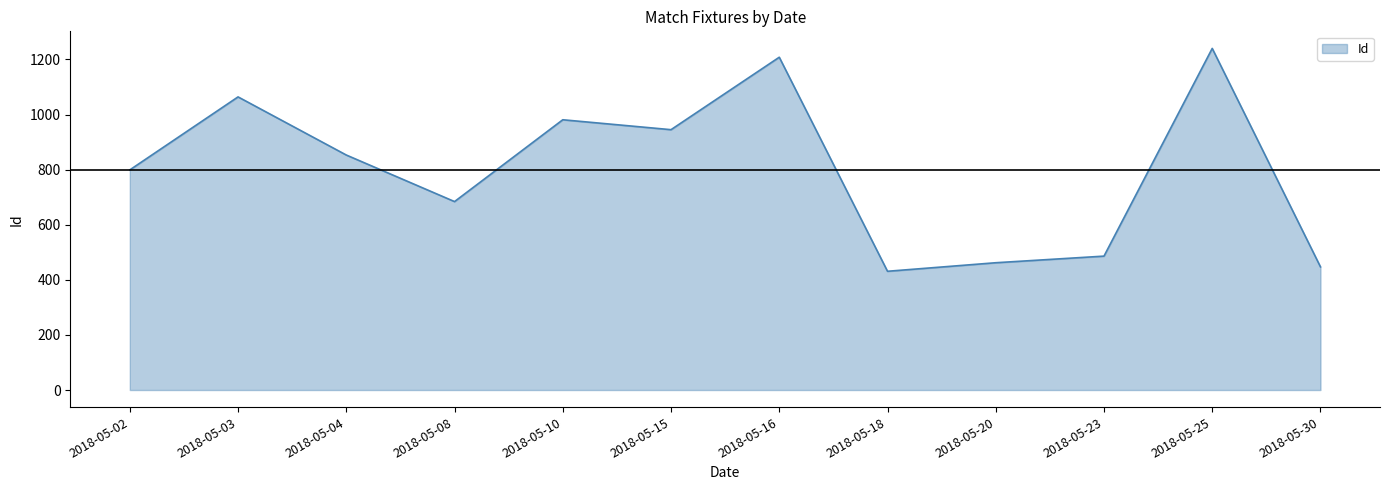

The value at 2018-05-25 is 1240. True or false?

True